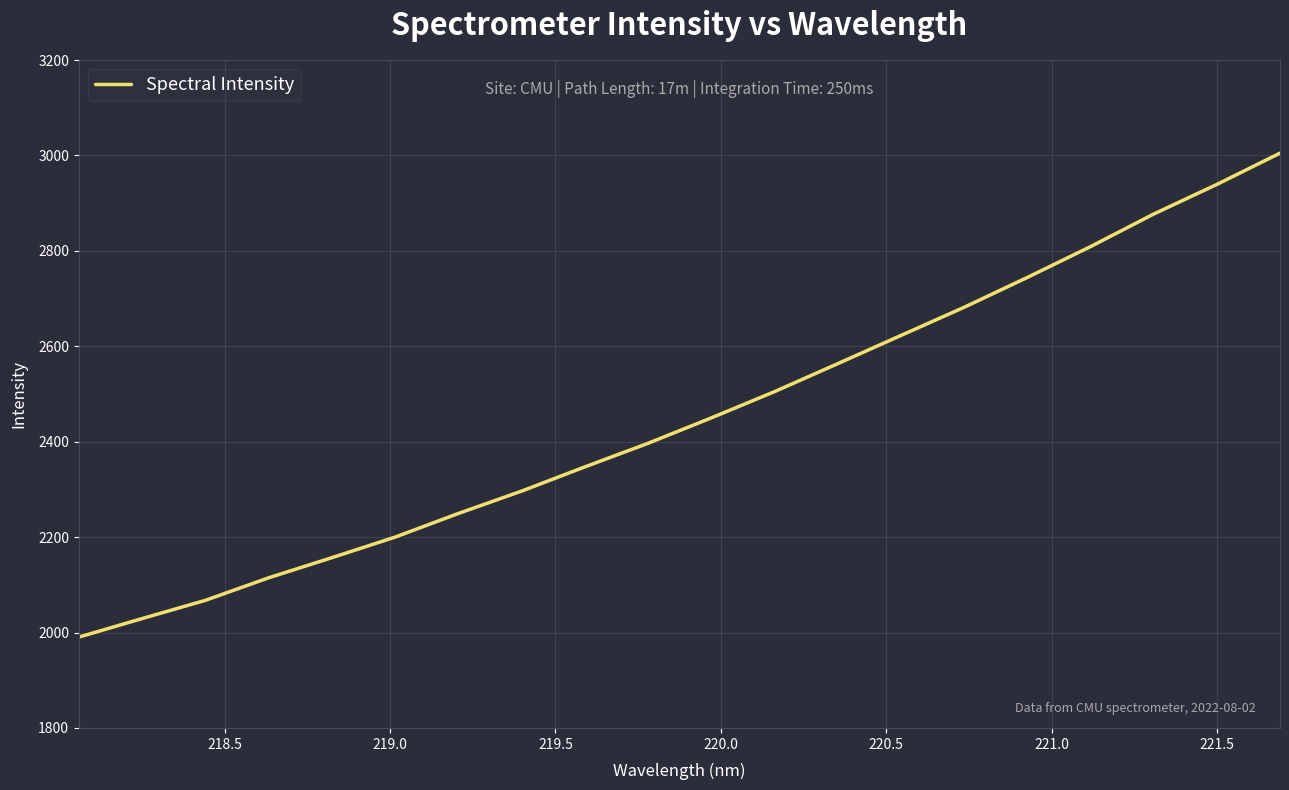

What is the smallest value displayed?

1990.4